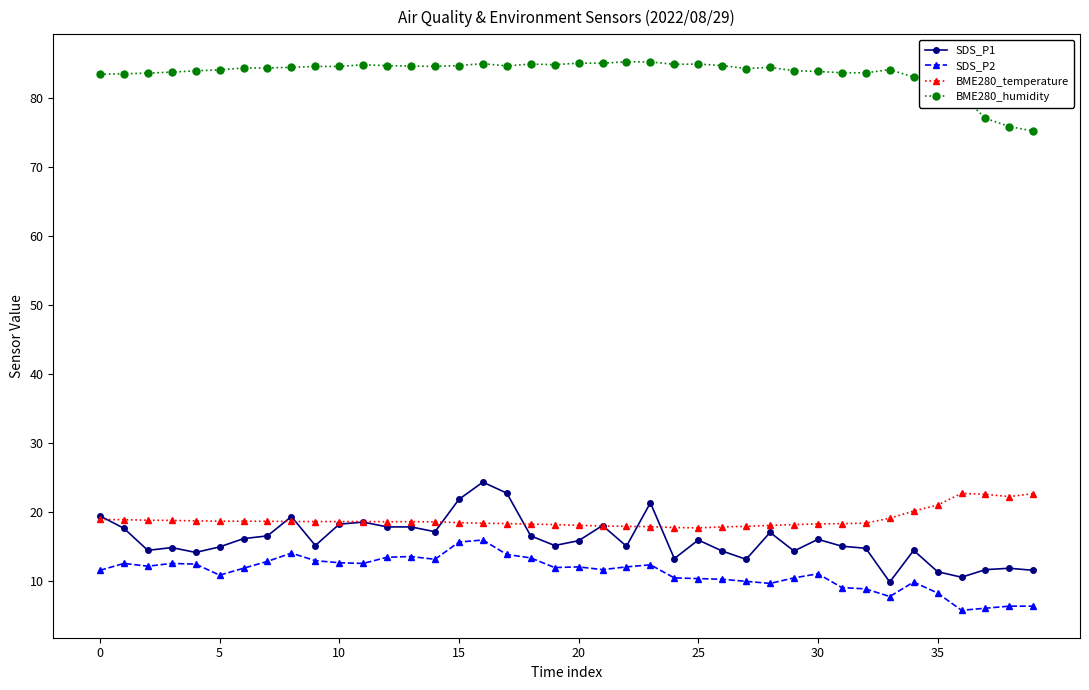

Which series has the widest spread of values?

SDS_P1